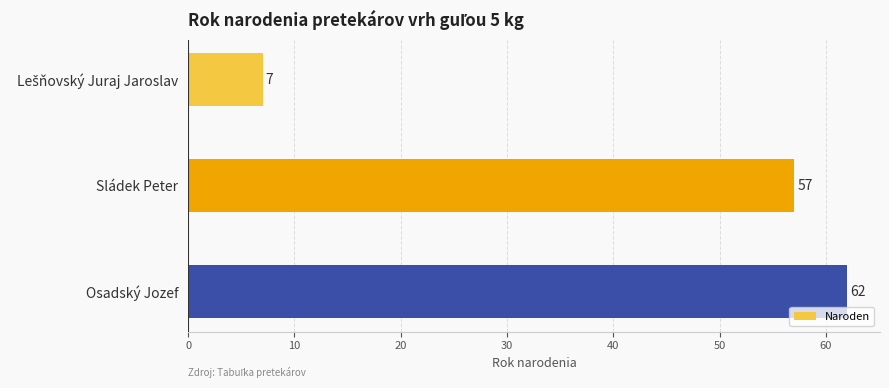

Does the chart contain stacked bars?

No